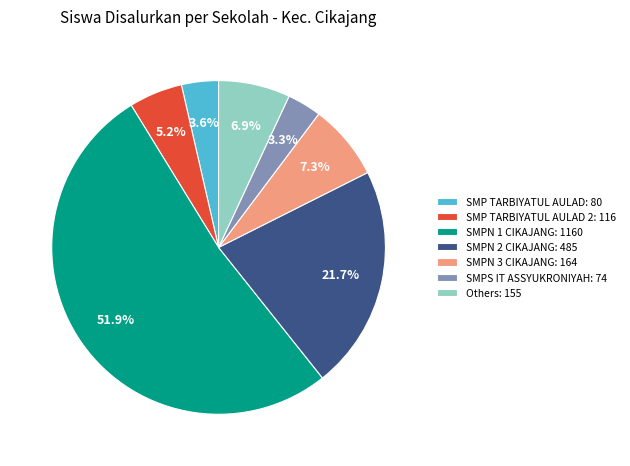

Combined, do SMPS IT ASSYUKRONIYAH: 74 and SMPN 3 CIKAJANG: 164 account for over 50%?

No